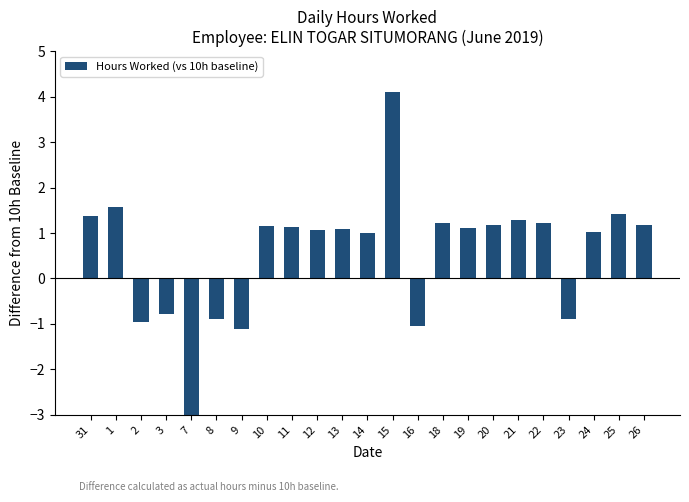

What is the sum of the values at 23 and 15?

3.2